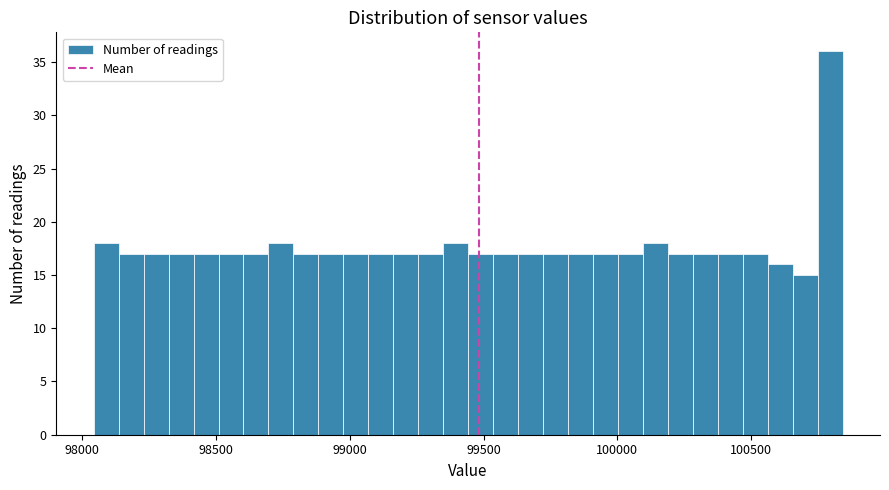

Read against the x-axis, roughly where is the centre of the tallest bar?

100800